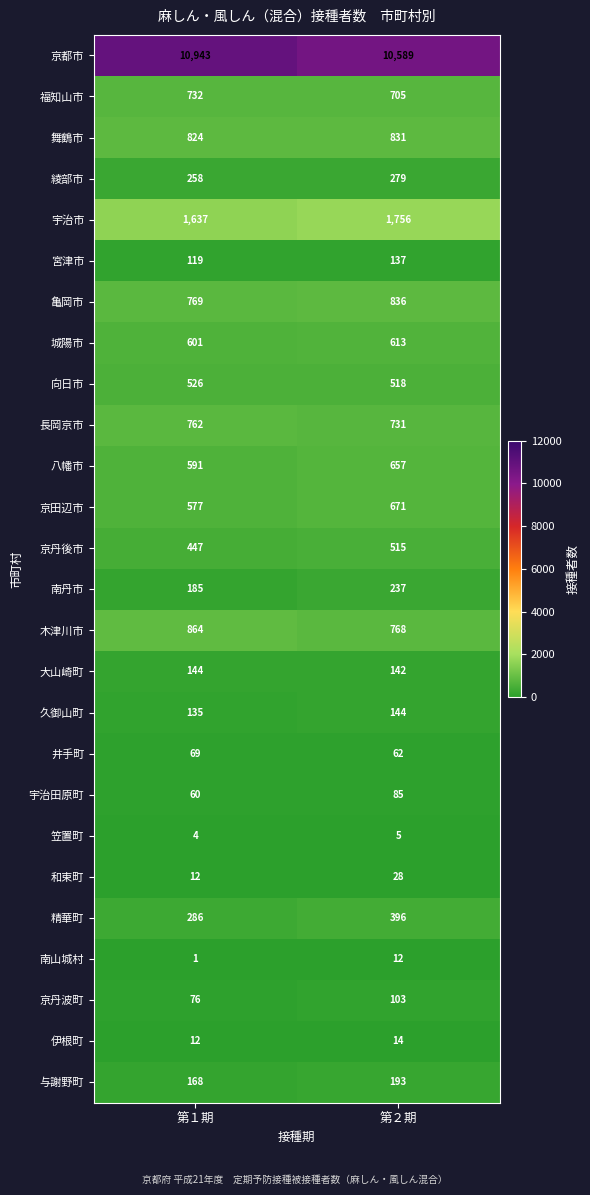

The 亀岡市 series shows 836 at 第２期. True or false?

True